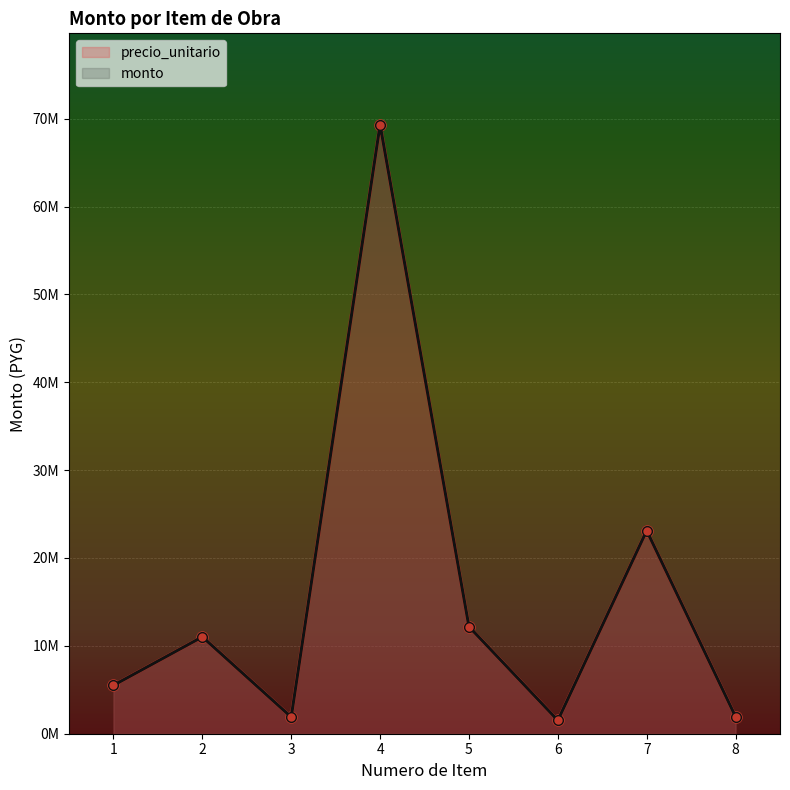

How many values in the precio_unitario series exceed 11024800?

3